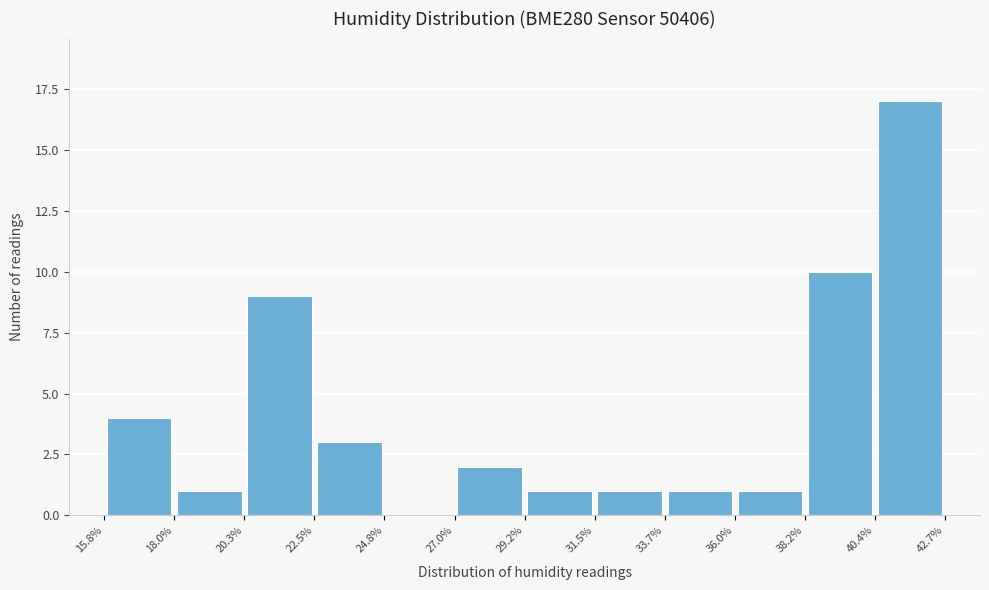

How tall is the bar that spans 31.5% to 33.7% on the x-axis? The values are not printed on the chart, so give them approximately, as read against the axis.

1